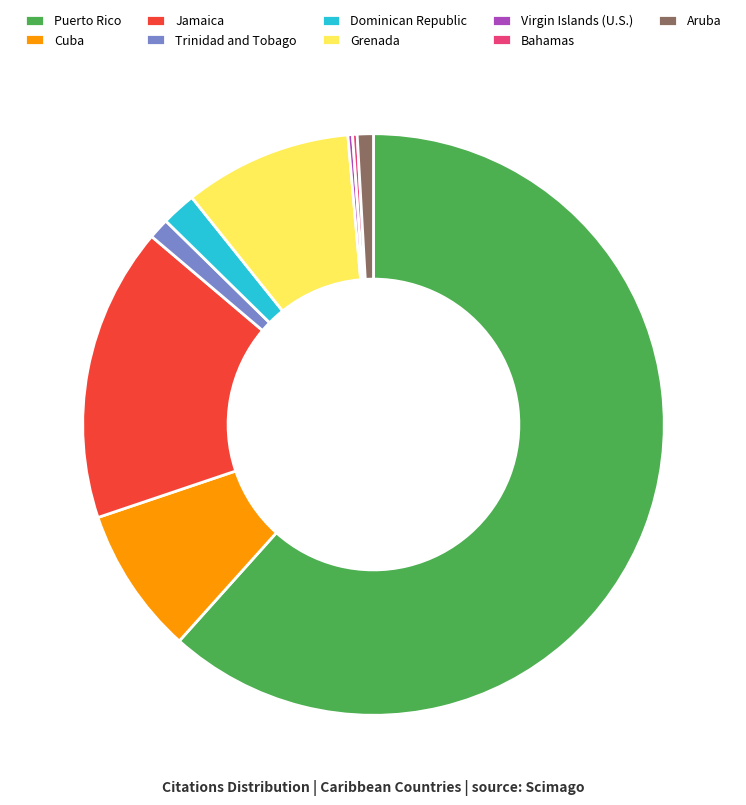

Which slice represents more than half of the pie?

Puerto Rico